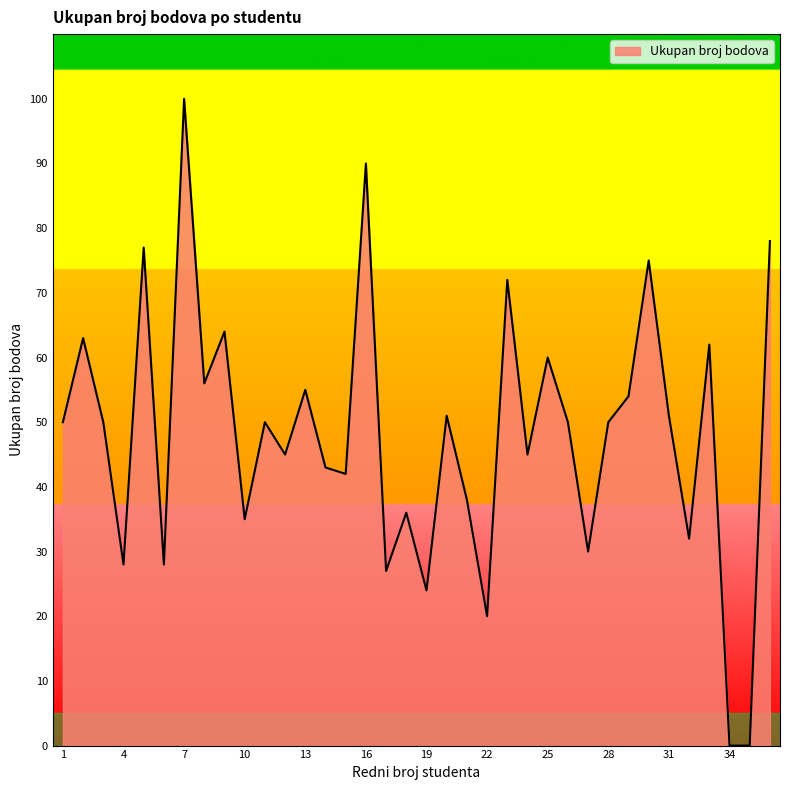

What is the maximum value shown in the chart?

100